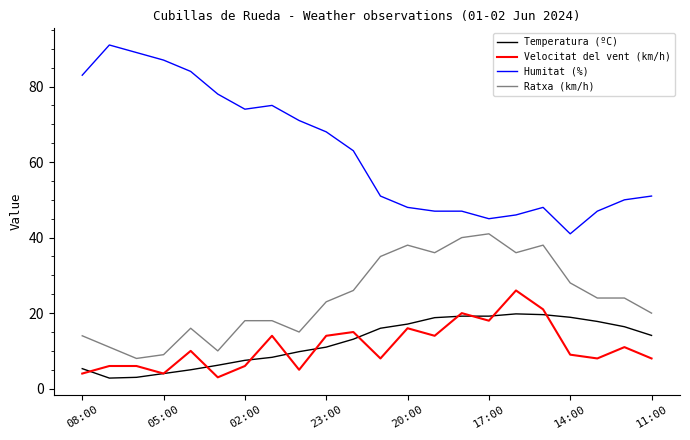

What is the minimum value shown in the chart?

2.8